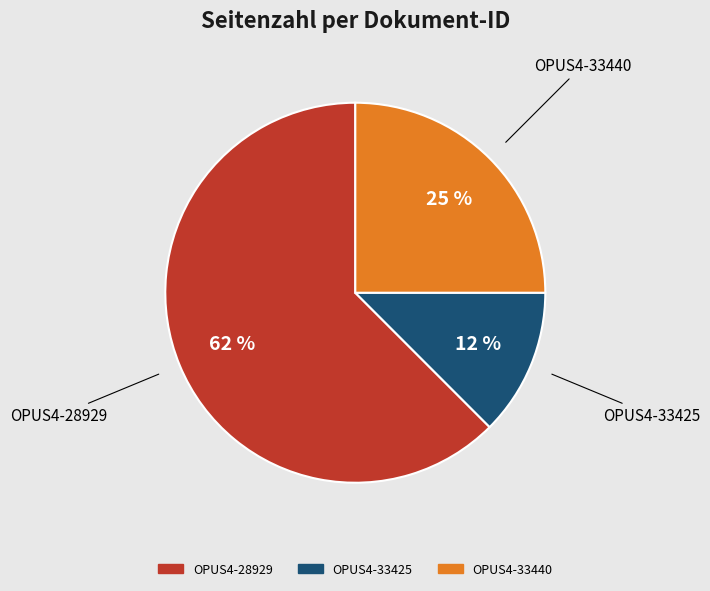

How many segments does this pie chart have?

3